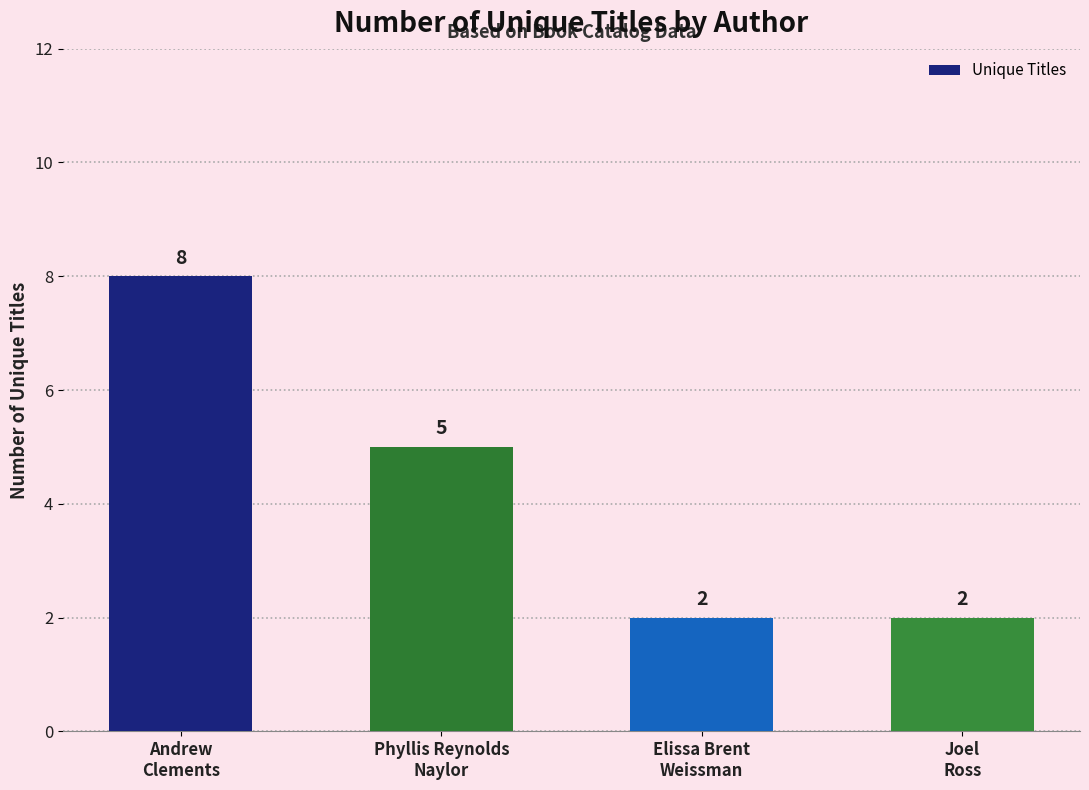

What is the greatest value displayed?

8